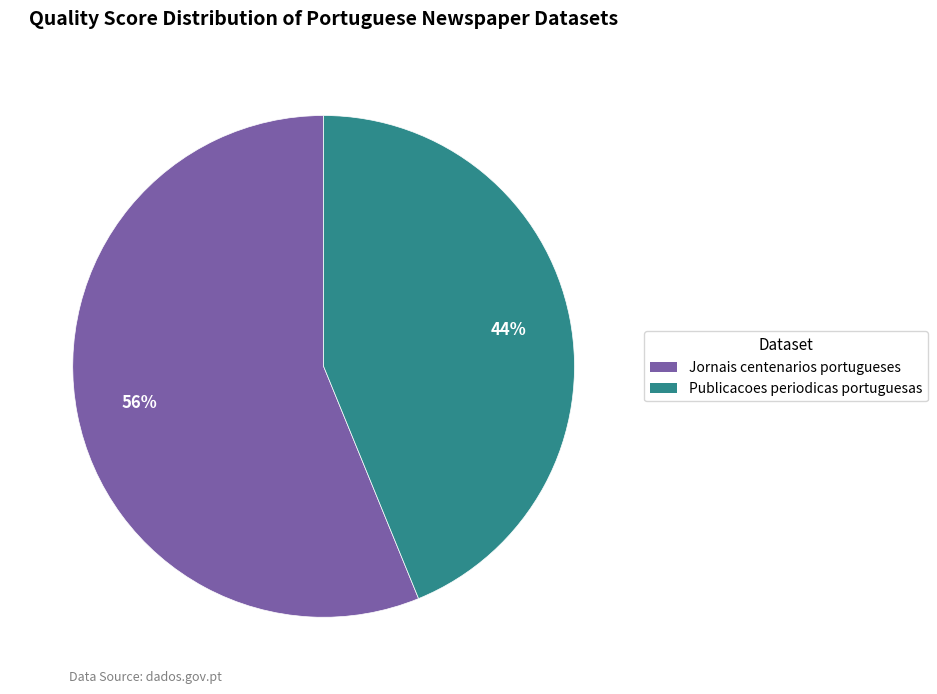

Combined, do Publicacoes periodicas portuguesas and Jornais centenarios portugueses account for over 50%?

Yes